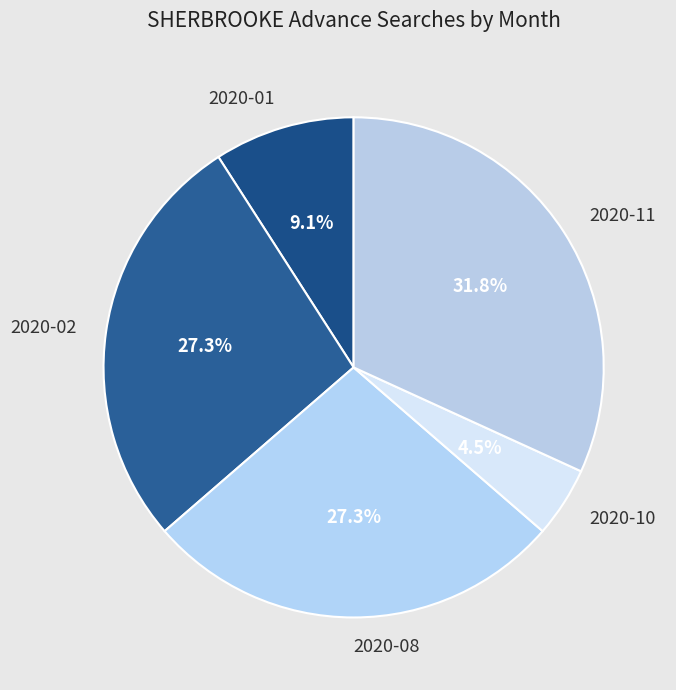

What is the total percentage of 2020-10 and 2020-02?

31.8%